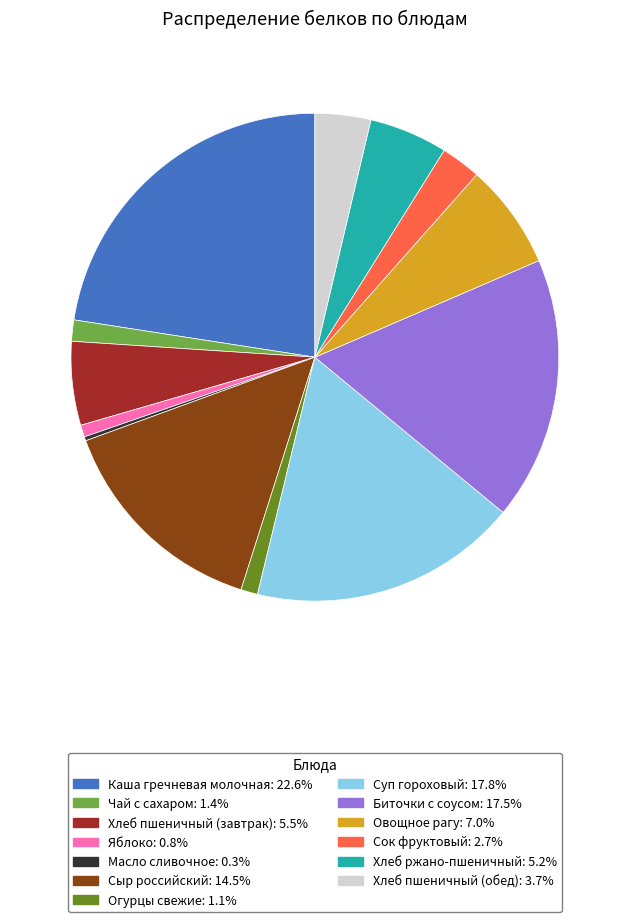

Combined, do Сок фруктовый and Каша гречневая молочная account for over 50%?

No